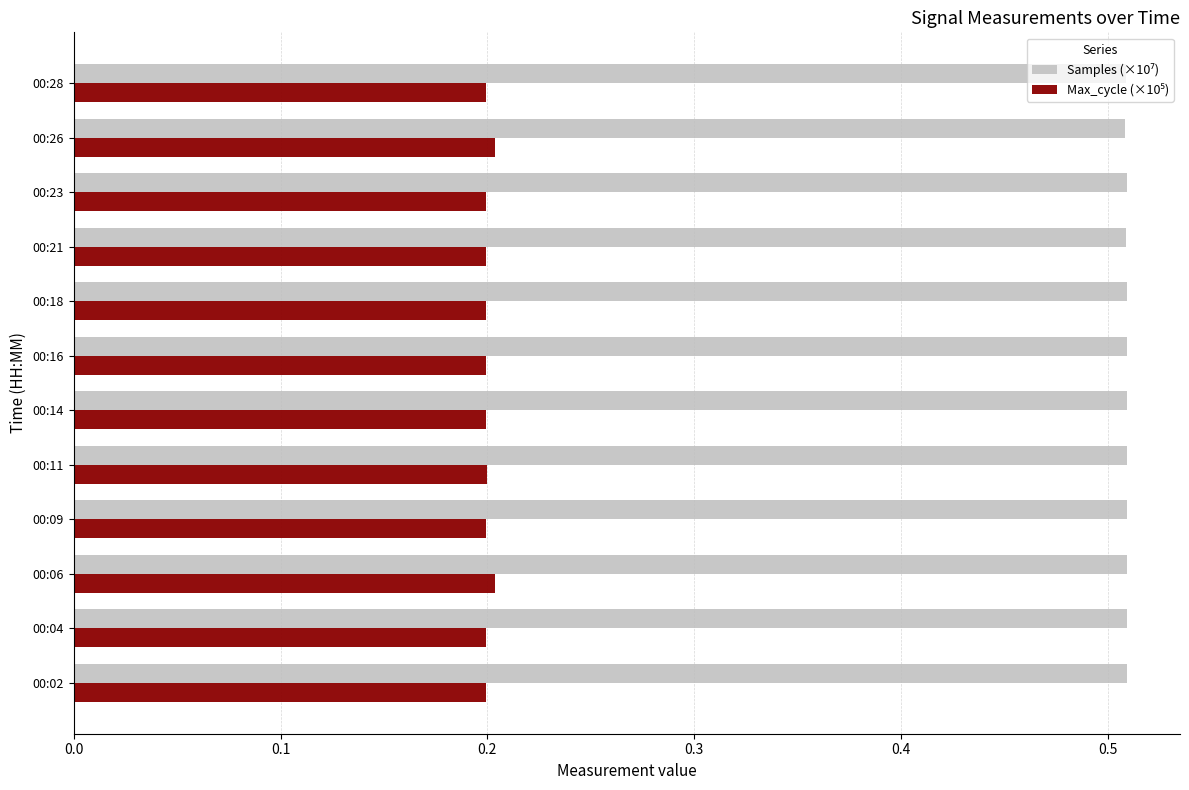

What is the total value across all series at 00:16?

0.7